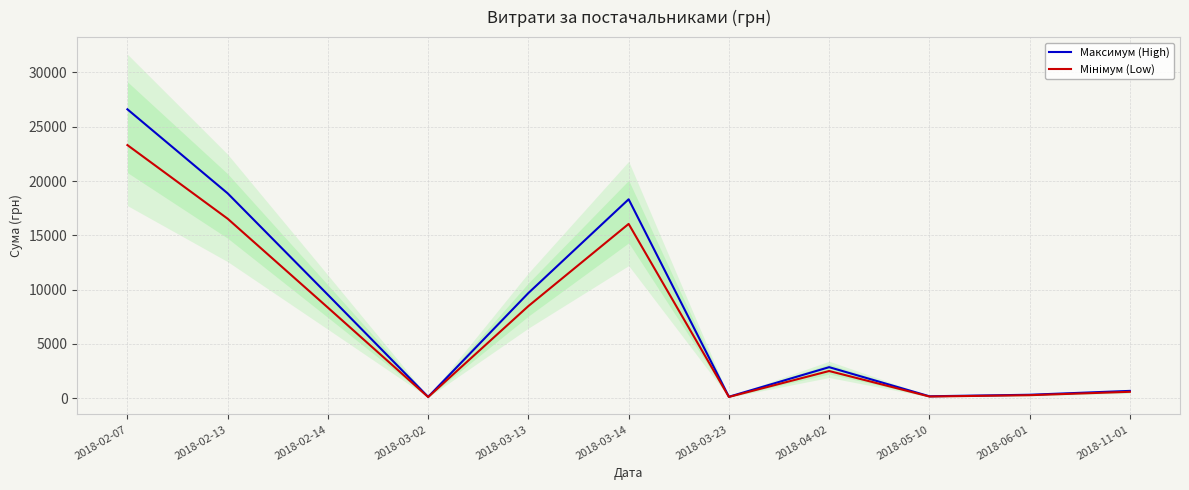

At 2018-06-01, list the series in order from smallest to largest.

Мінімум (Low), Максимум (High)